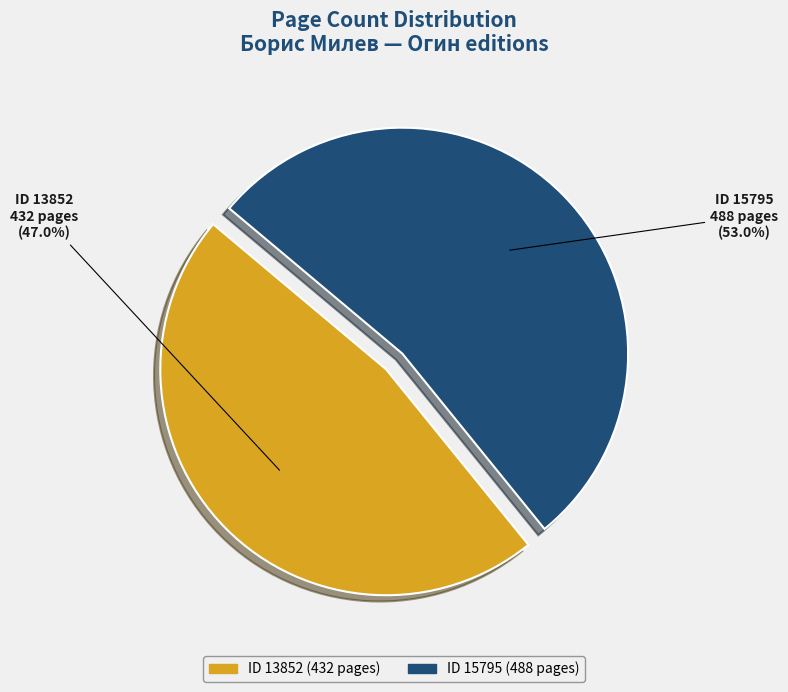

How many slices are in this pie chart?

2